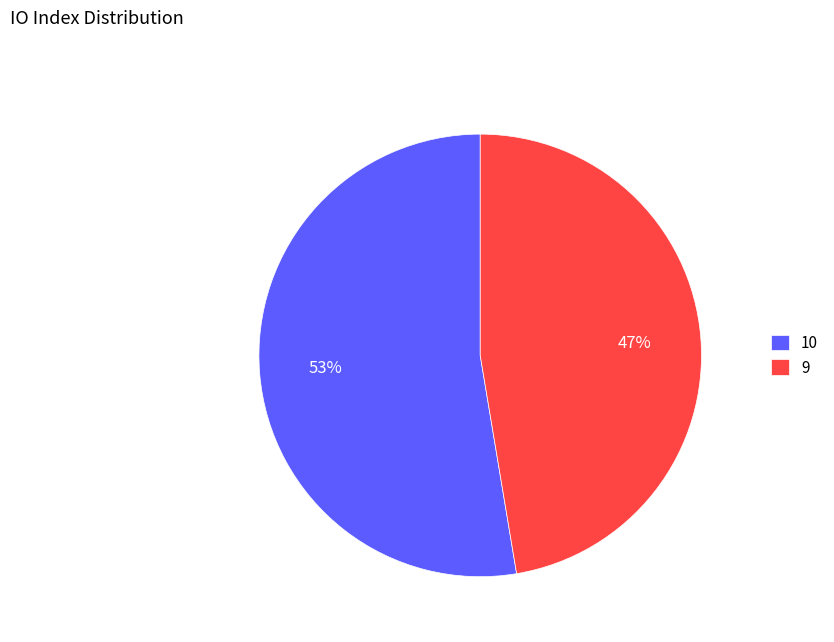

Combined, do 10 and 9 account for over 50%?

Yes